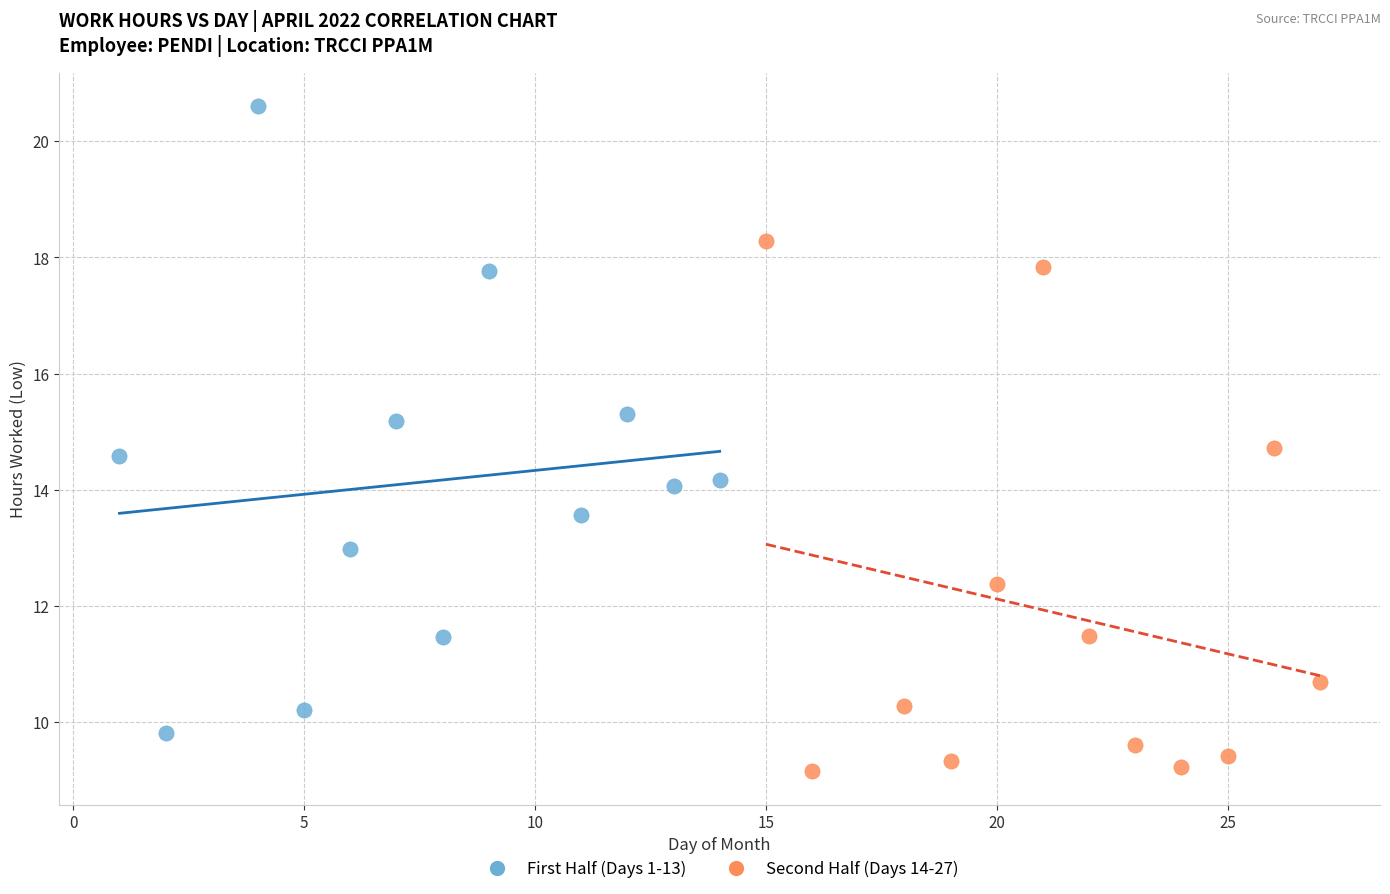

What are all the series names shown in the legend?

First Half (Days 1-13), Second Half (Days 14-27)